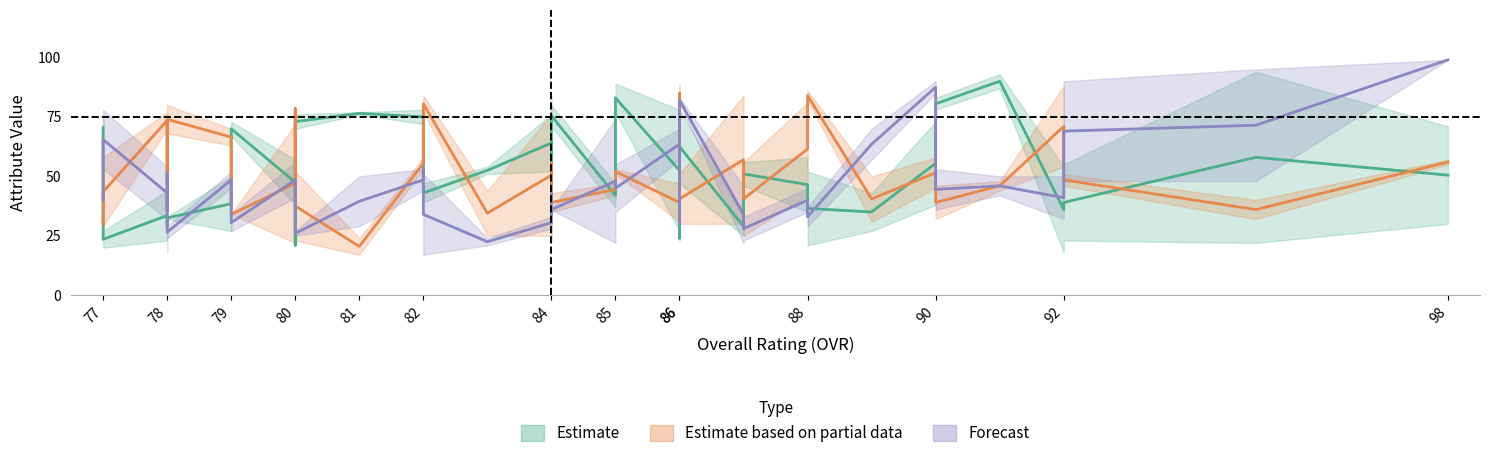

Is it true that run_defense equals 25 at 31?

False